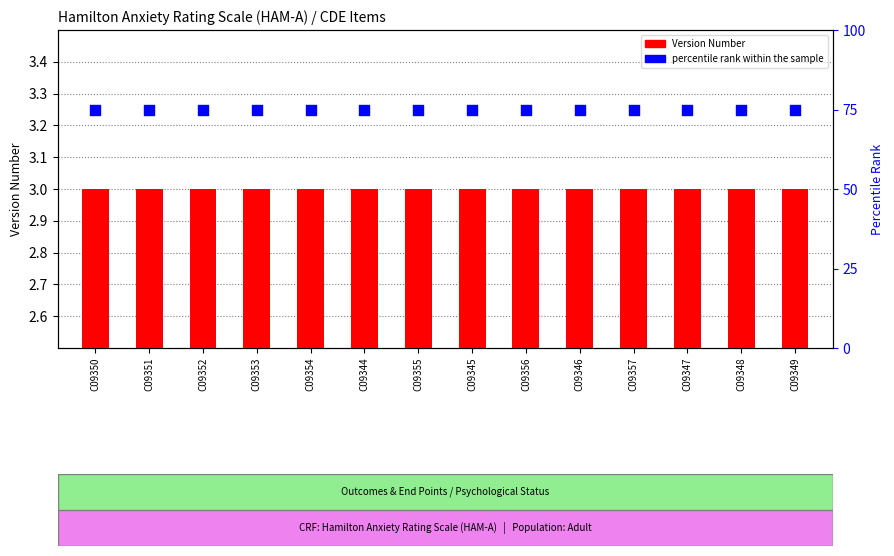

What are all the series names shown in the legend?

Version Number, percentile rank within the sample